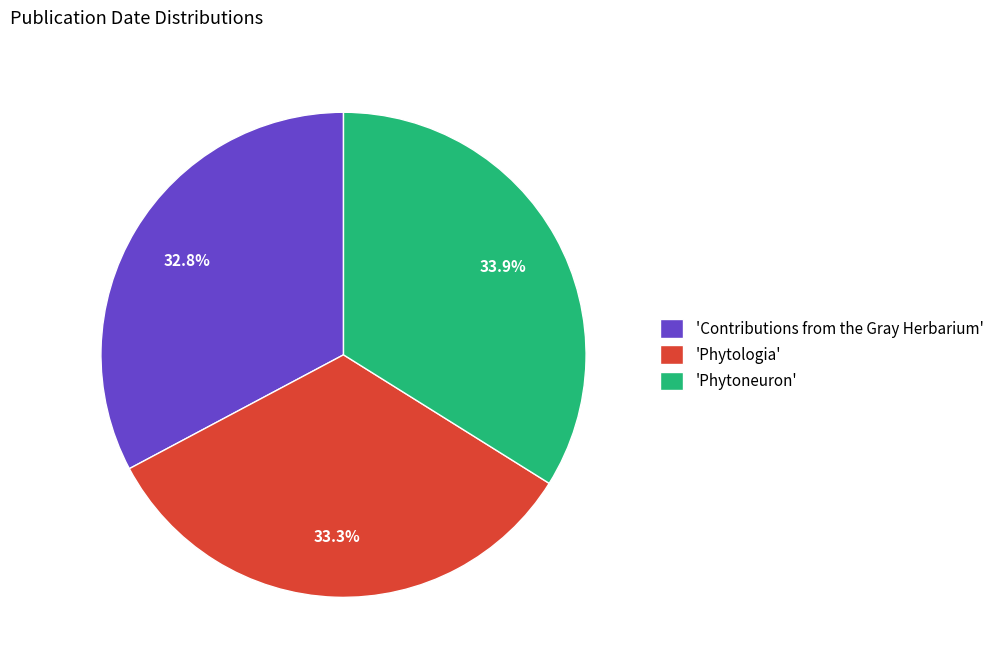

To the nearest percent, what is the average slice percentage?

33%